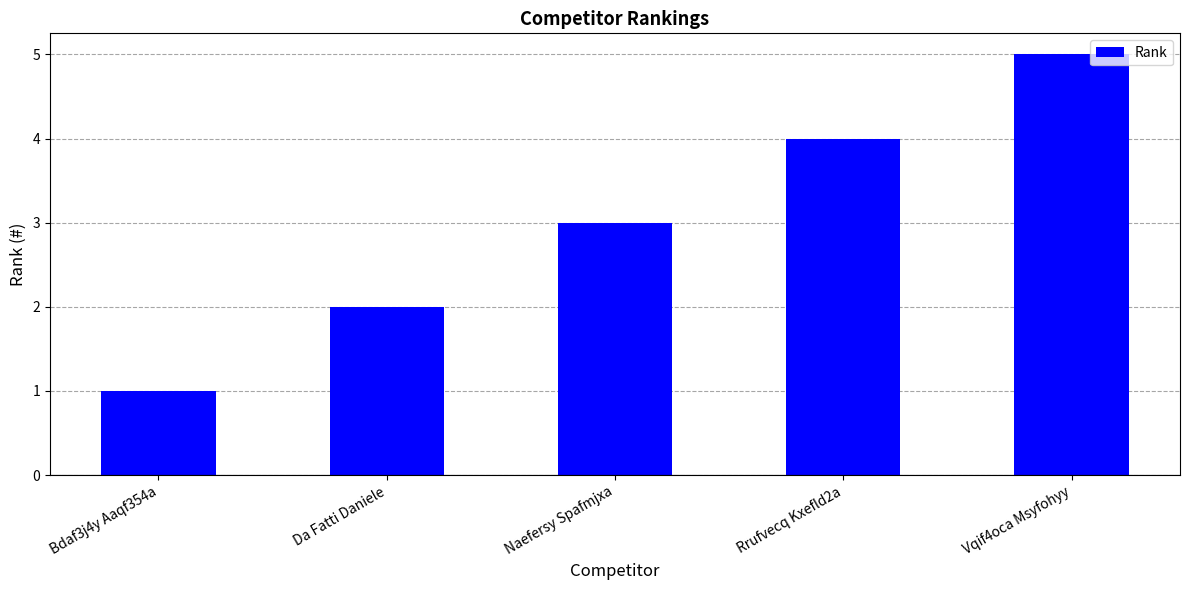

Count the values in the range 2 to 4.

3